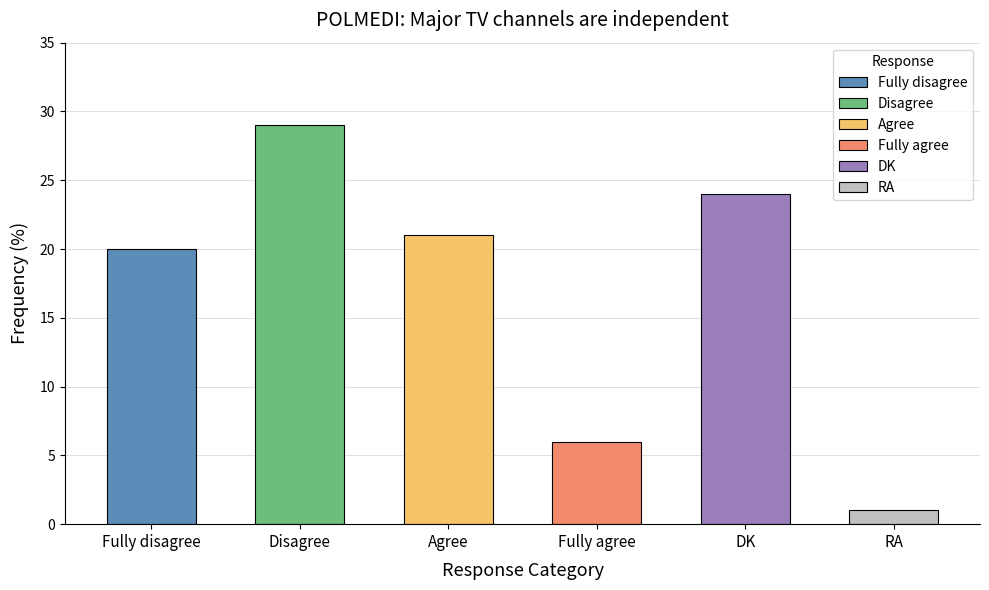

Reading left to right, transcribe all the data shown in this chart.

Fully disagree=20	Disagree=29	Agree=21	Fully agree=6	DK=24	RA=1